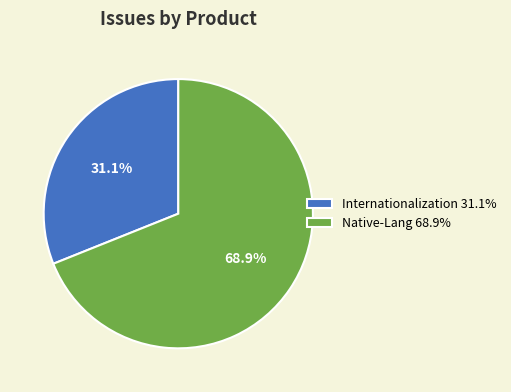

Which has a higher value, Native-Lang 68.9% or Internationalization 31.1%?

Native-Lang 68.9%